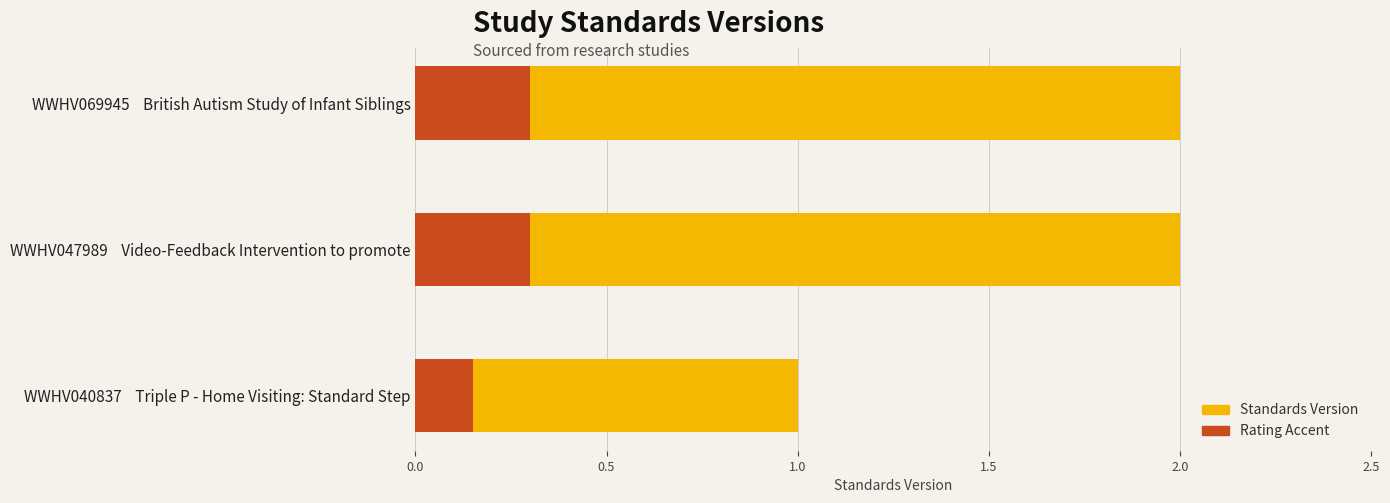

Which series has the largest total across all categories?

Standards Version